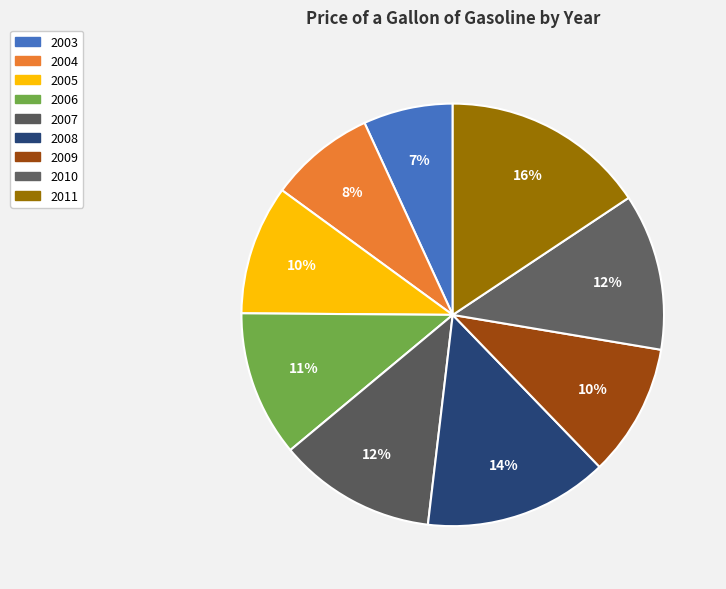

How much of the chart is everything except 2006?

88.8%